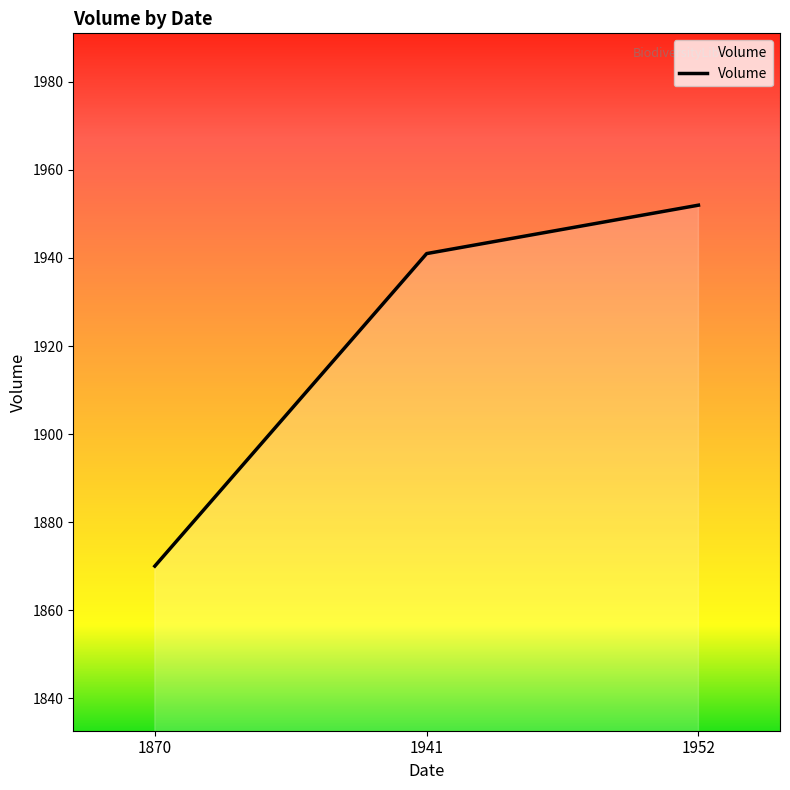

The value at 1870 is 1870. True or false?

True